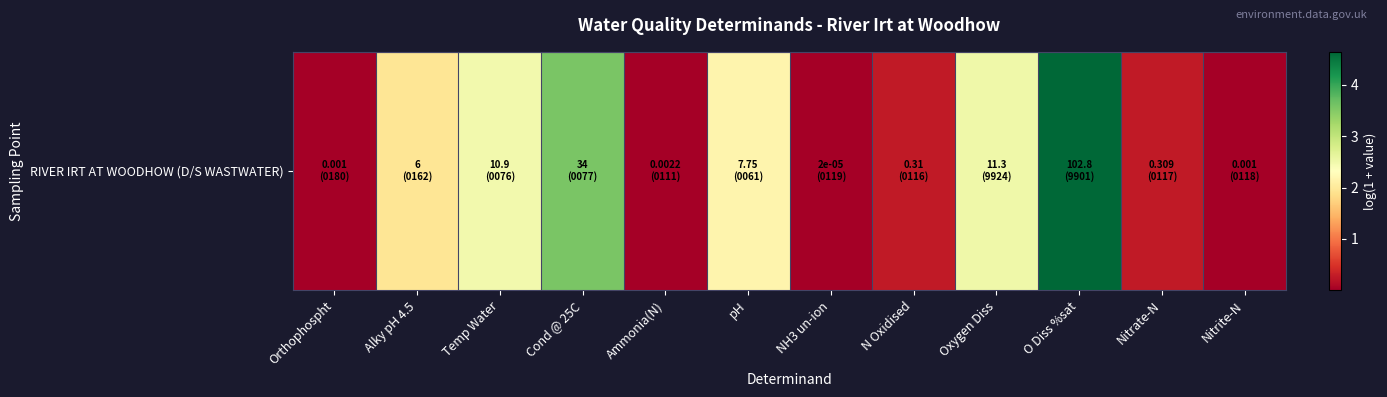

What is the maximum value shown in the chart?

4.6